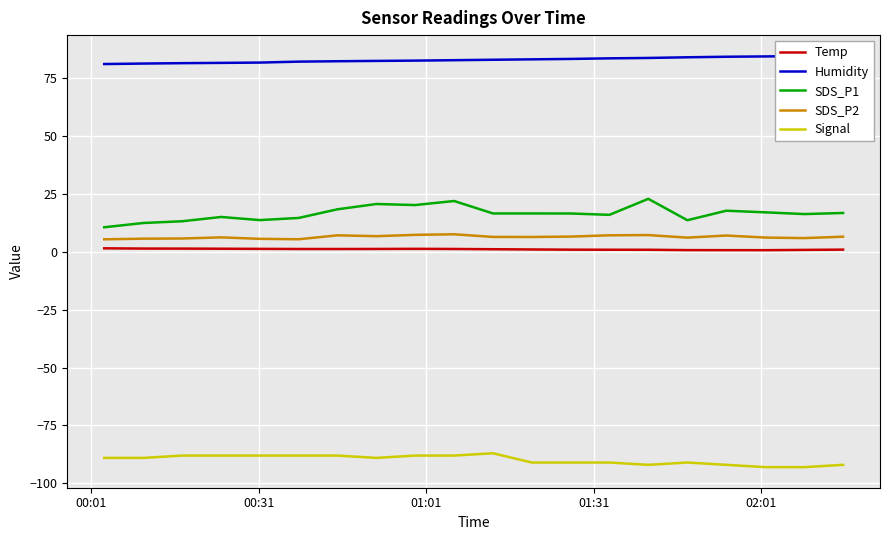

What is the highest value of the SDS_P2 series?

7.6